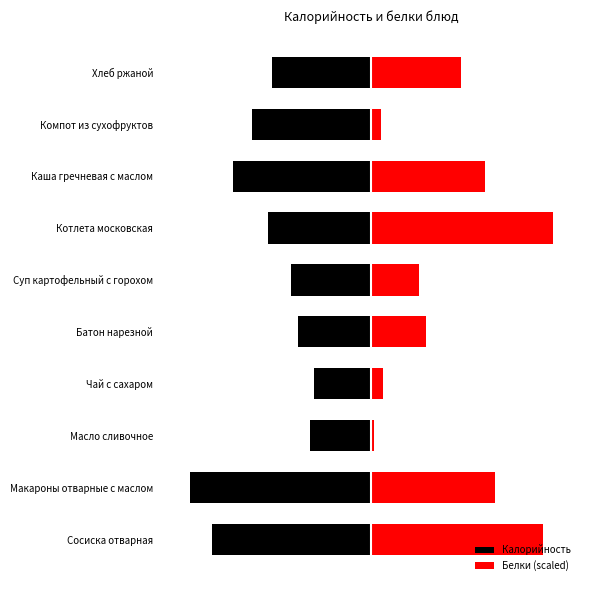

What is the lowest value of the Калорийность series?

-195.0